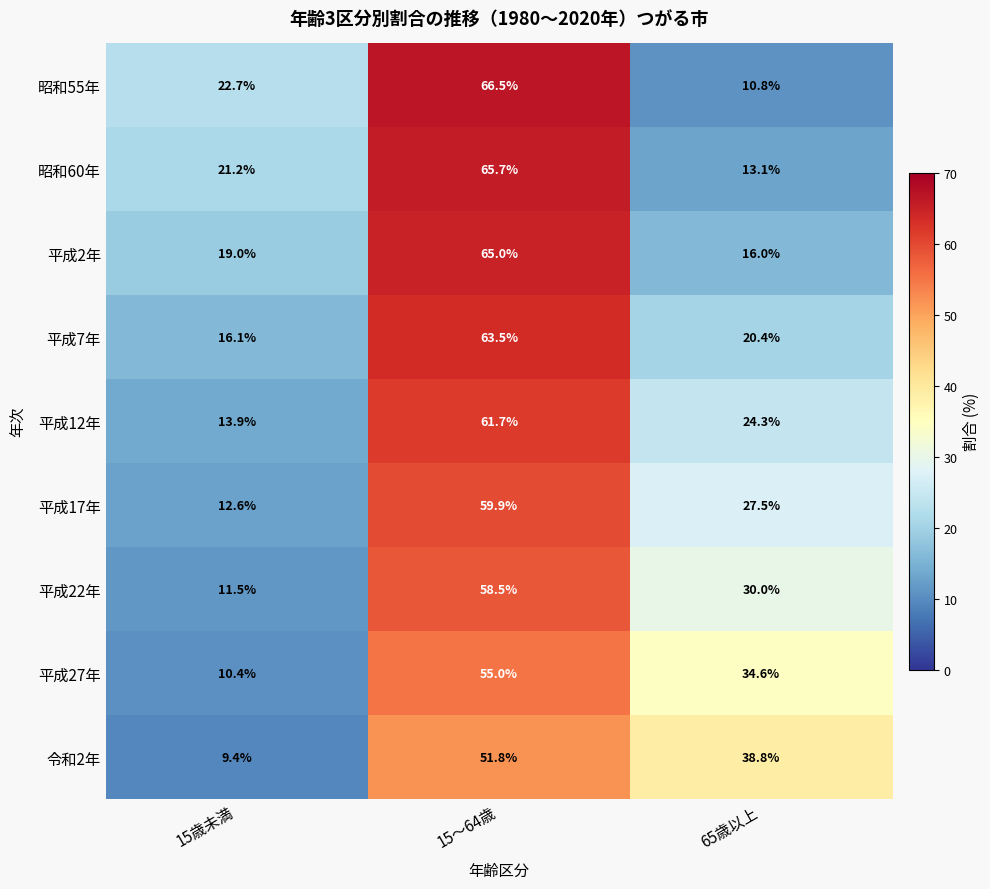

What is the smallest value displayed?

9.4